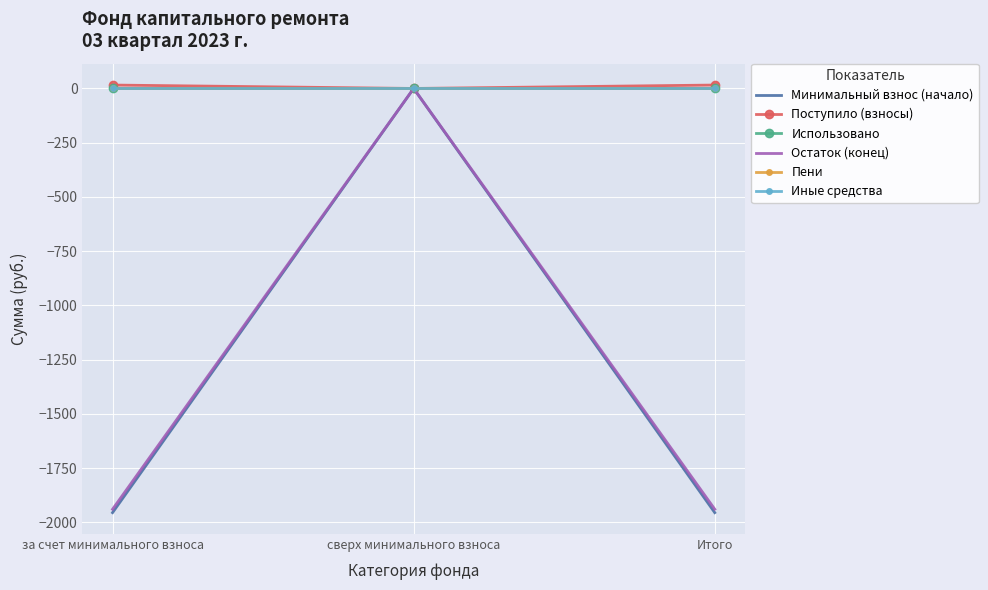

Rank the series by their maximum value, from highest to lowest.

Поступило (взносы), Минимальный взнос (начало), Использовано, Остаток (конец), Пени, Иные средства